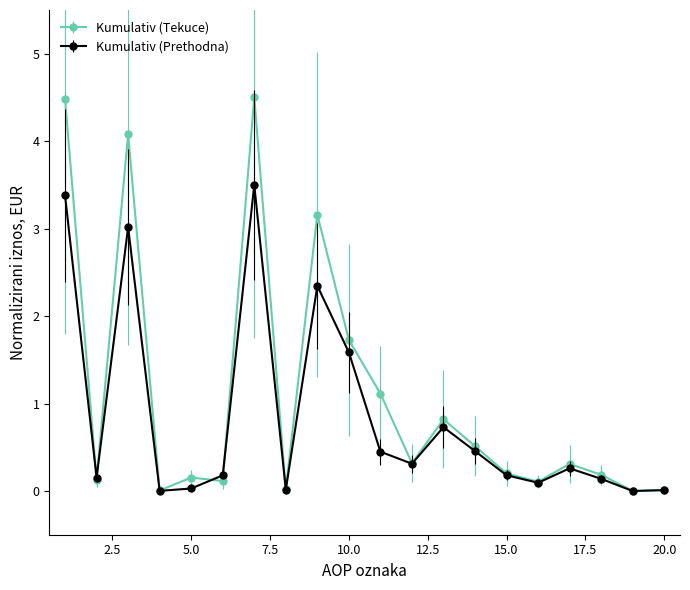

At how many categories does at least one series exceed 1?

6